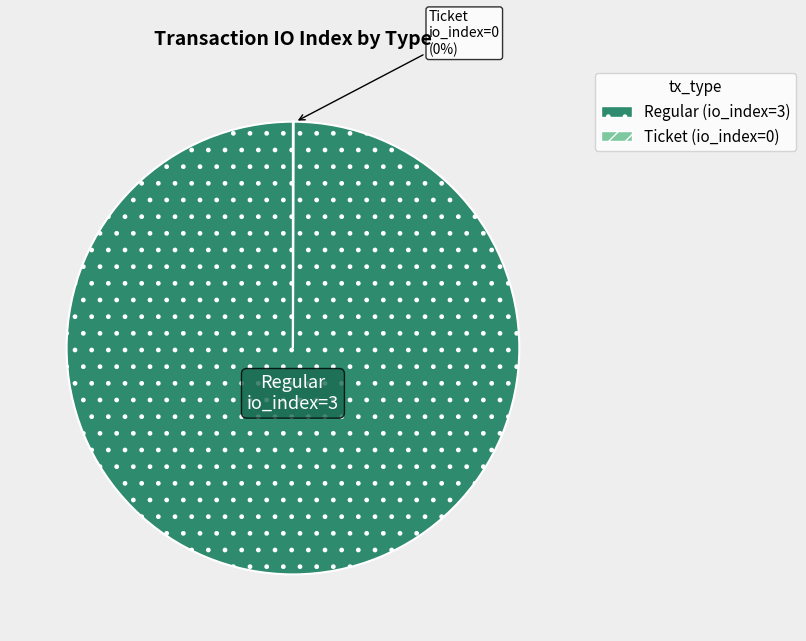

To the nearest percent, what portion does Regular represent?

100%